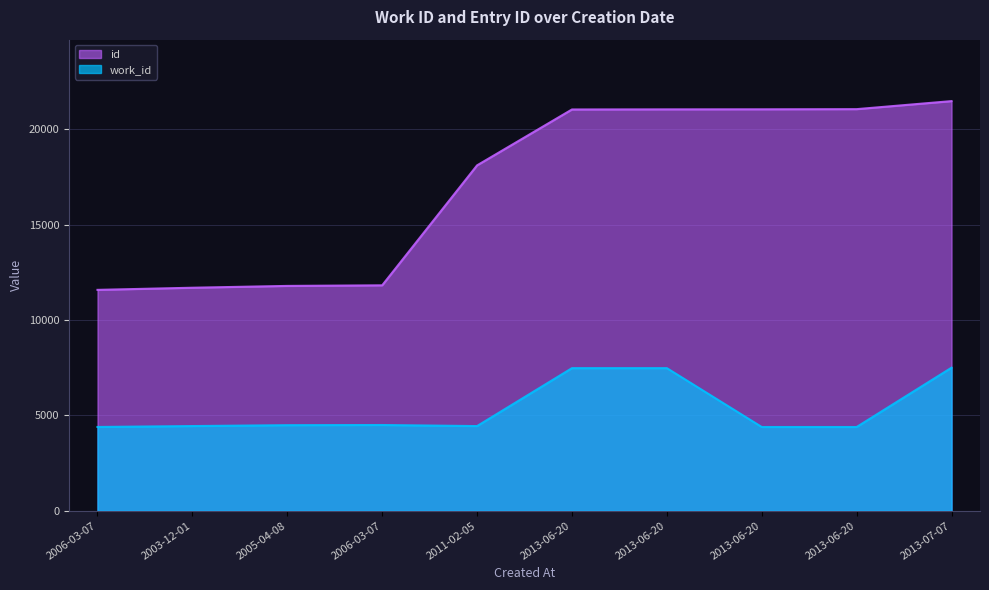

Does the chart display data point markers on the line(s)?

No